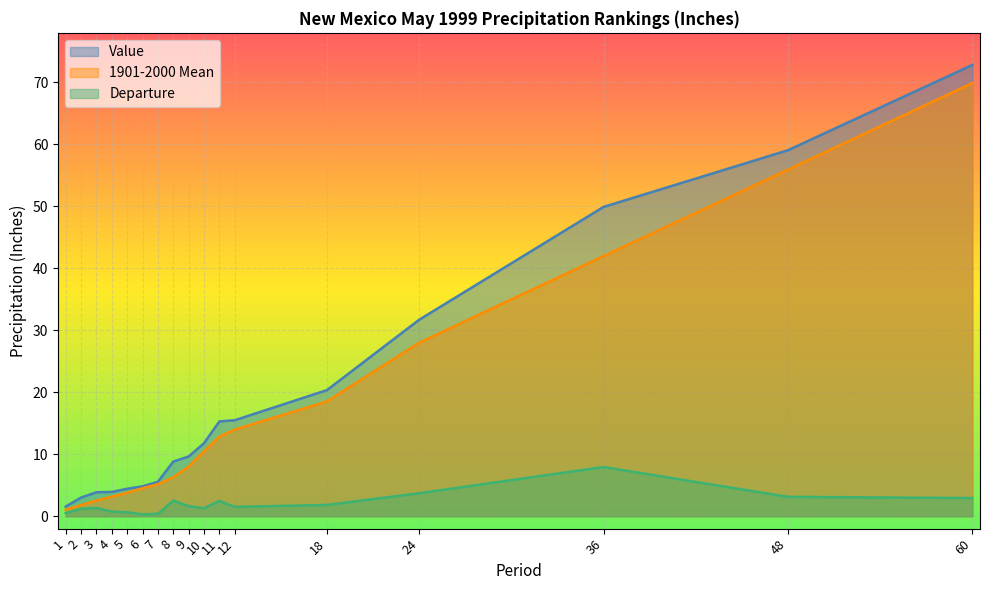

Is the value of Departure at 2 greater than the value of 1901-2000 Mean at 60?

No